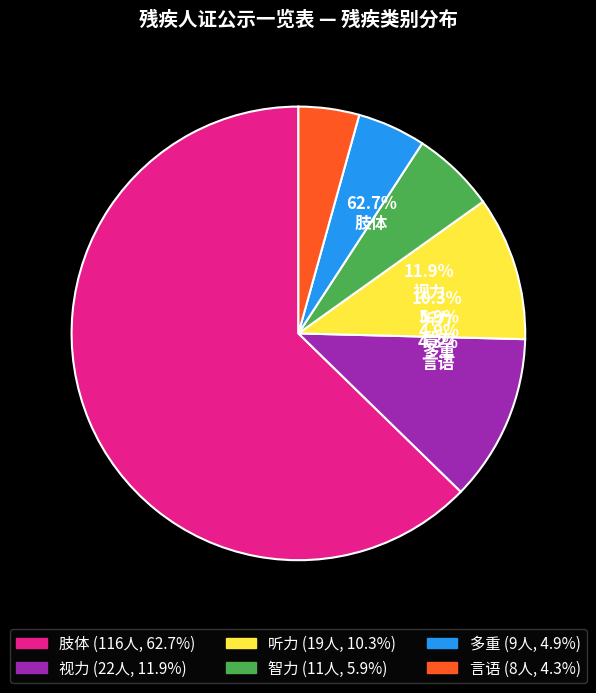

Does 视力 account for over 50% of the chart?

No